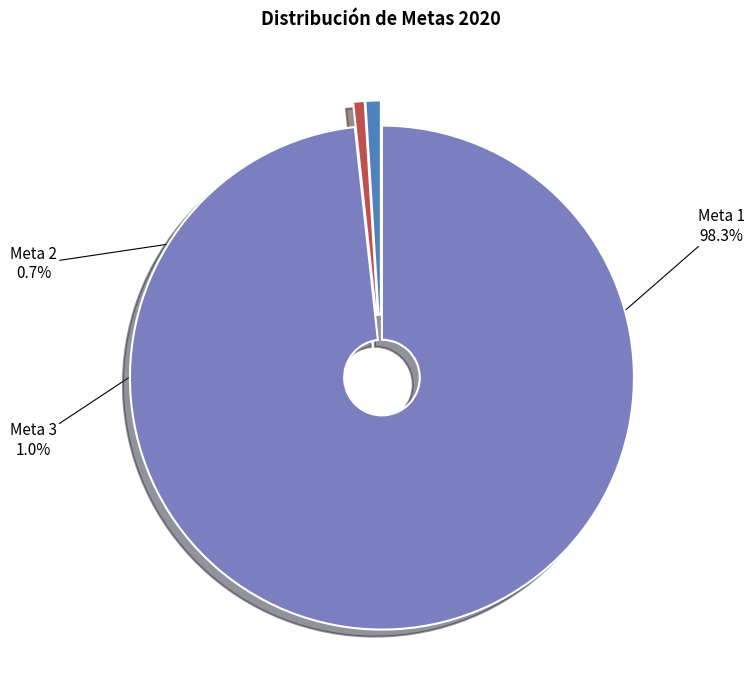

How much of the chart is everything except Meta 1?

1.7%